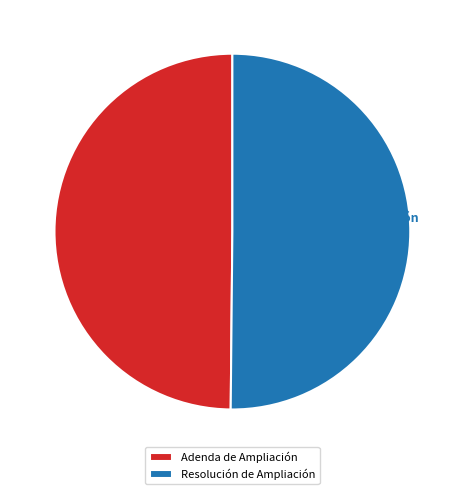

To the nearest percent, what is the combined percentage of Resolución de Ampliación and Adenda de Ampliación?

100%